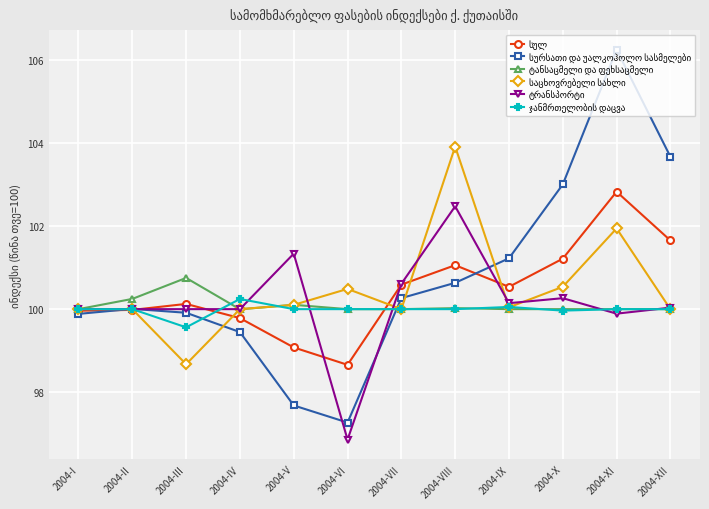

What is the spread (max minus min) of values at 2004-X?

3.0